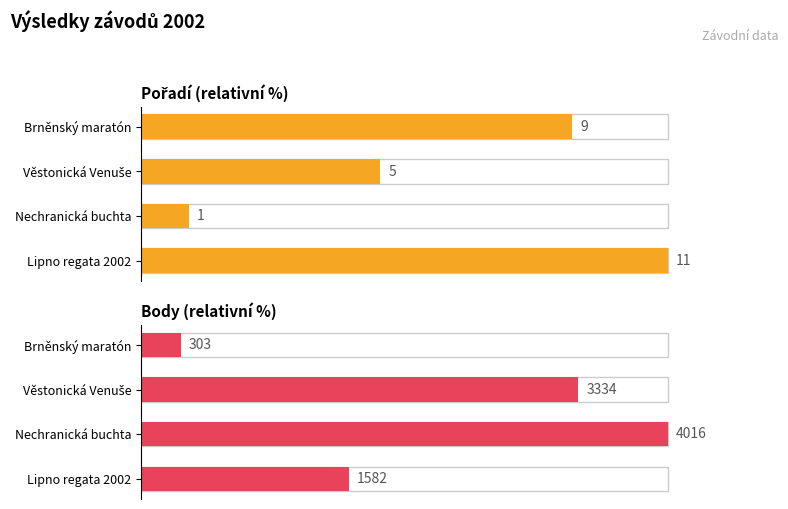

Rank the series at Nechranická buchta from lowest to highest value.

Pořadí, Body